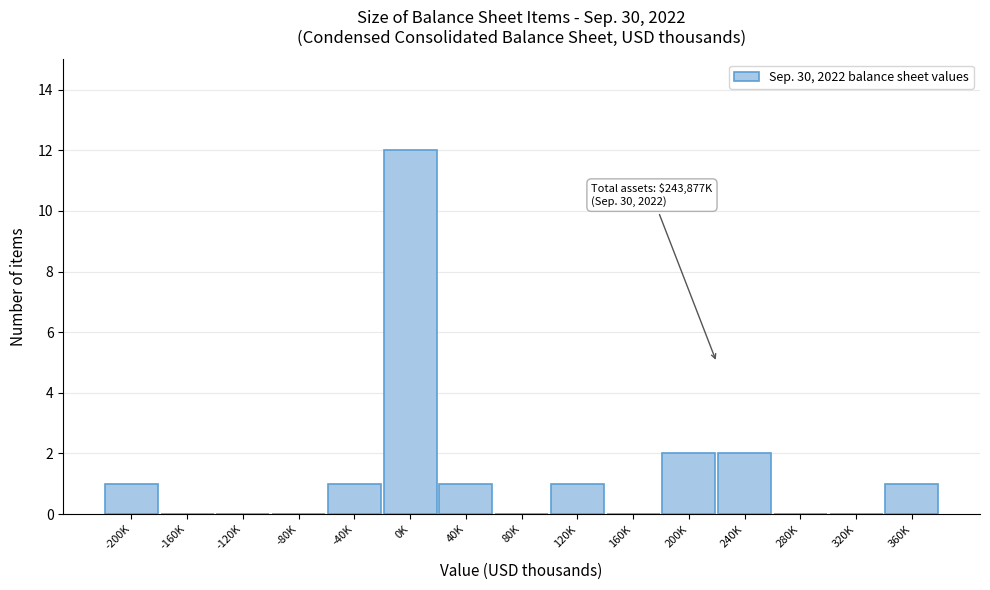

Reading right to left, list all the values displayed in this chart.

360K=1	320K=0	280K=0	240K=2	200K=2	160K=0	120K=1	80K=0	40K=1	0K=12	-40K=1	-80K=0	-120K=0	-160K=0	-200K=1